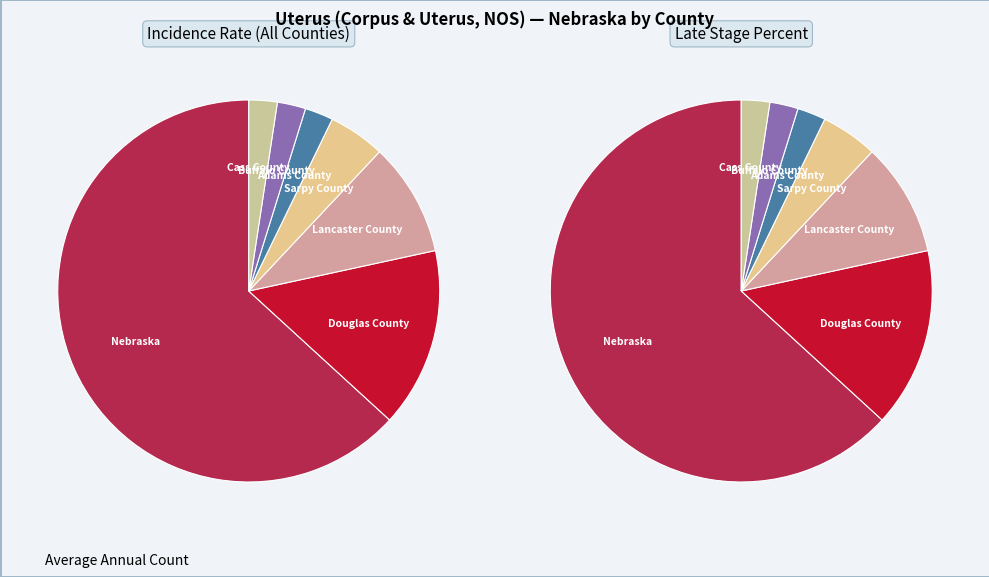

To the nearest percent, what percentage of the pie is Douglas County?

15%